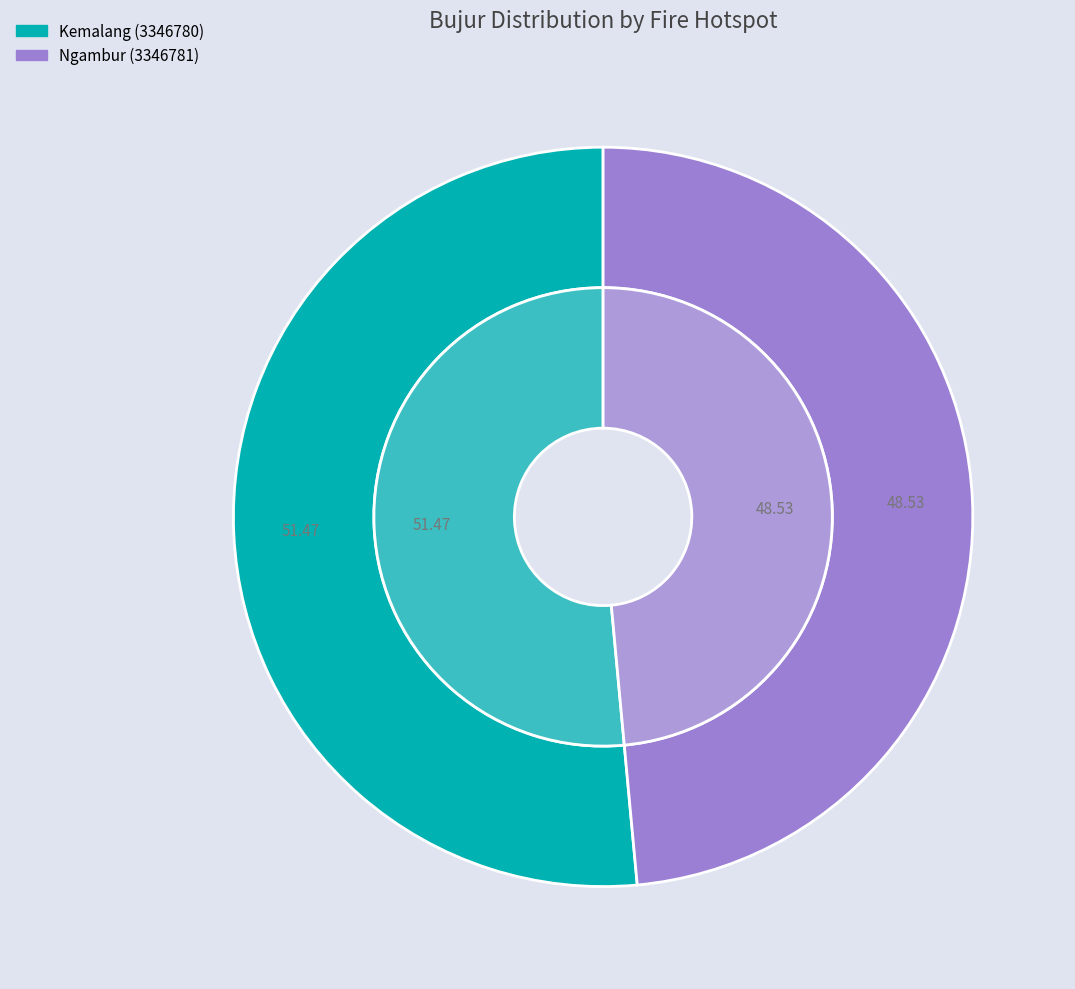

Which category accounts for the majority?

Kemalang (3346780)